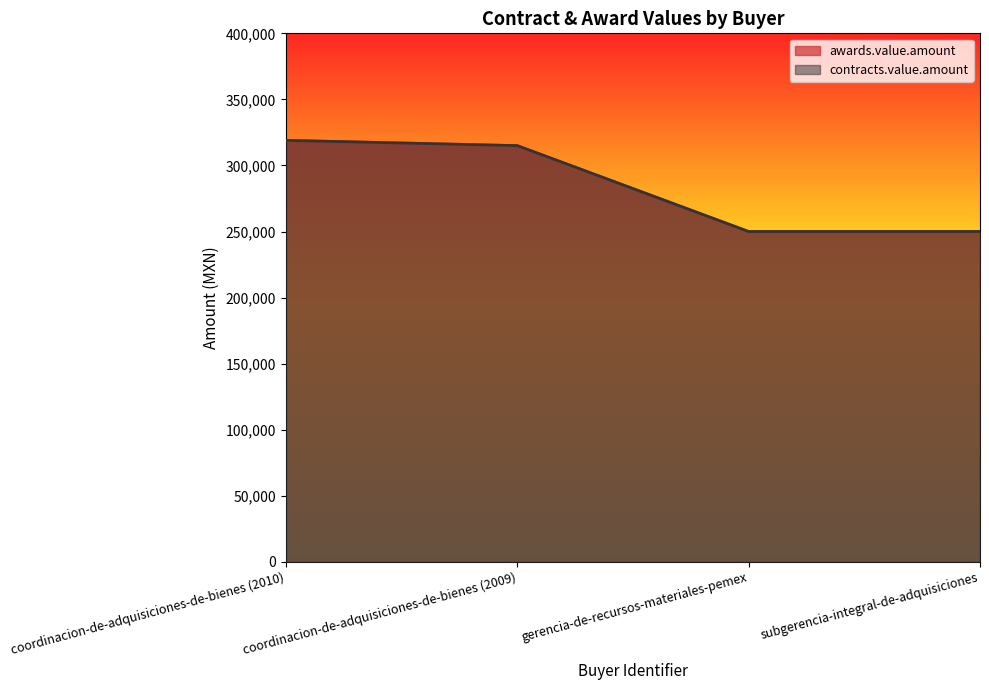

True or false: contracts.value.amount and awards.value.amount intersect in this chart.

False